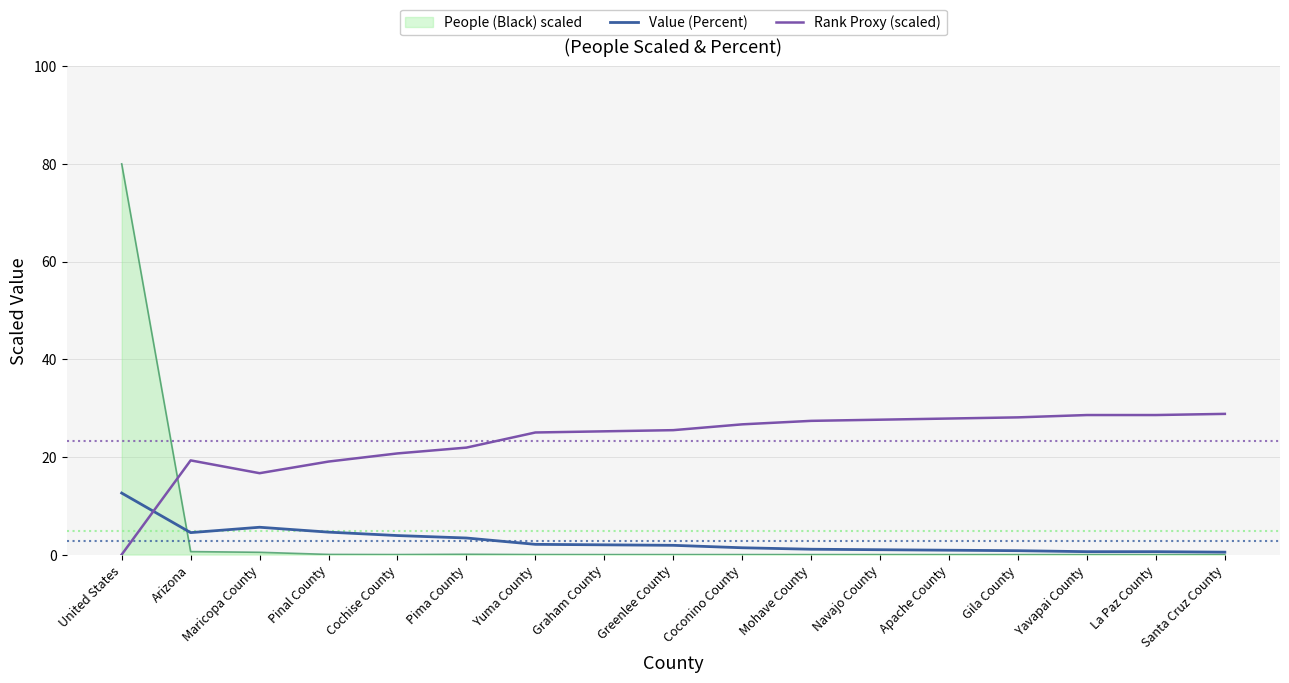

At which category does Value (Percent) reach its first local peak?

Maricopa County